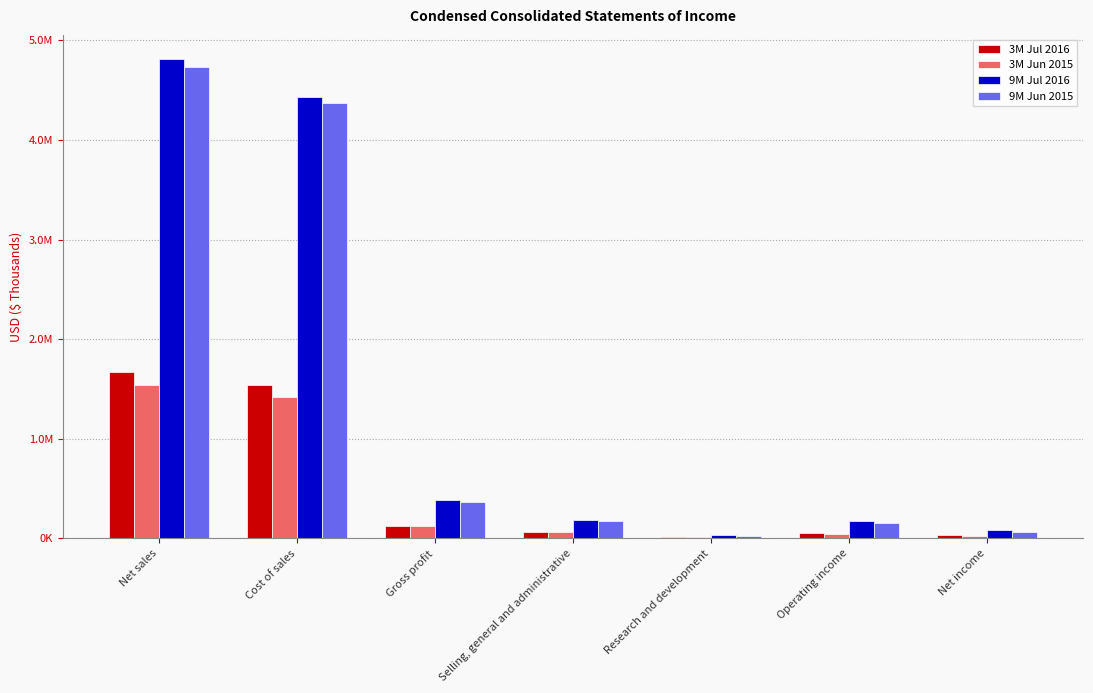

Which series has the largest total across all categories?

9M Jul 2016